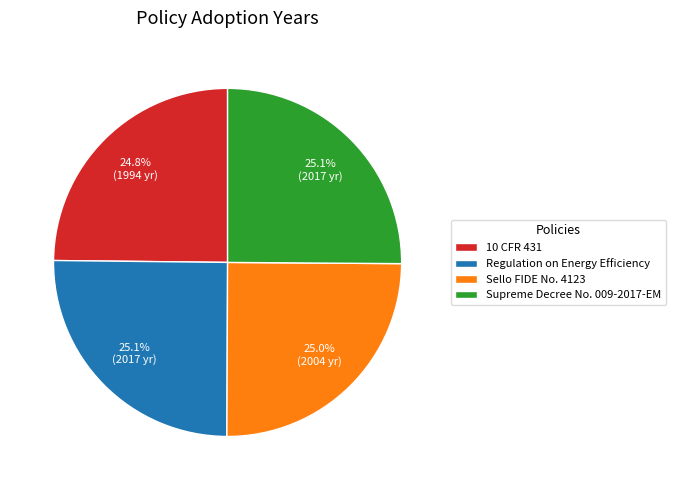

What portion of the pie excludes 10 CFR 431?

75.2%